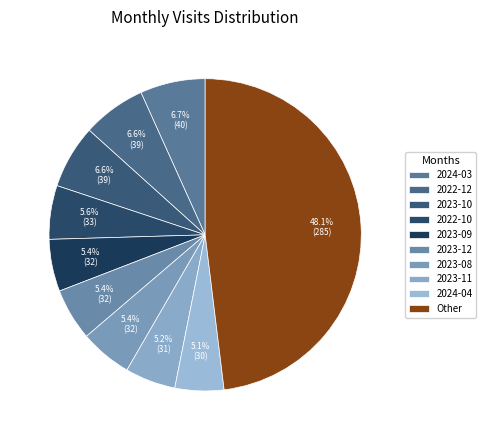

Is 2023-10 the majority of the pie?

No